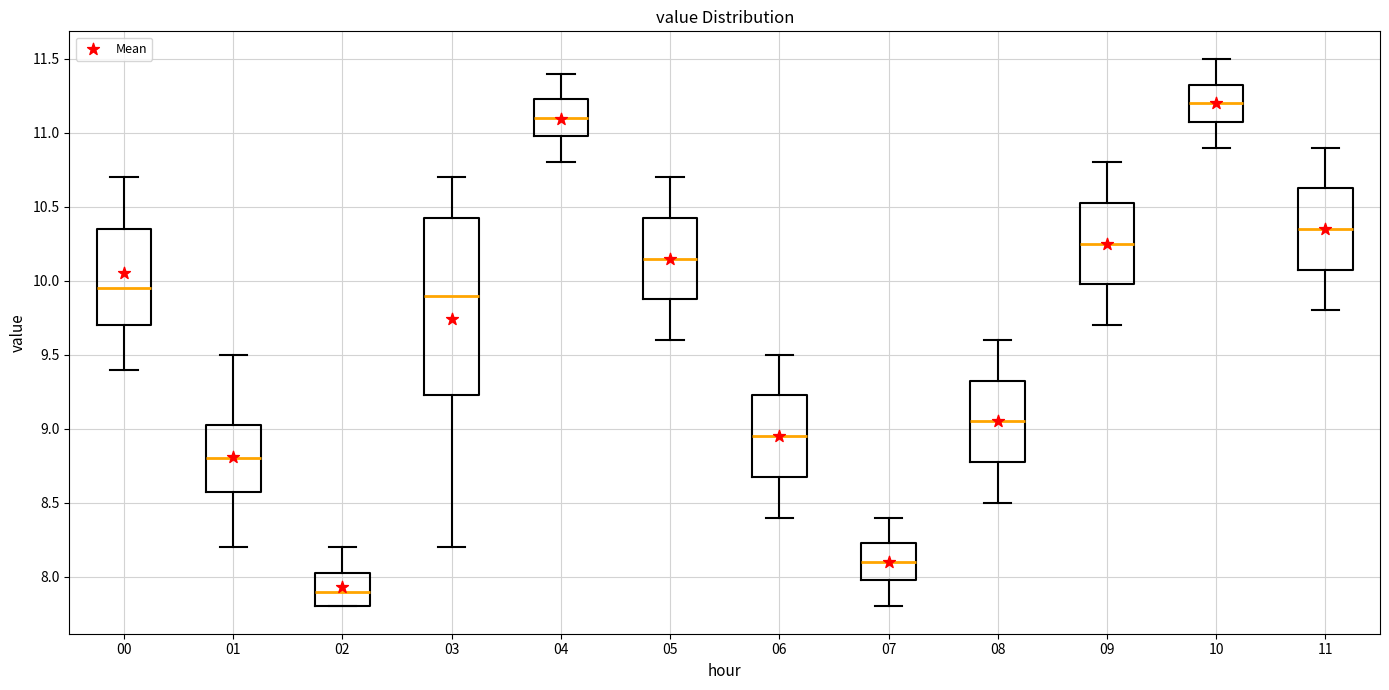

Comparing the boxes themselves (not the whiskers), which one is the tallest?

03